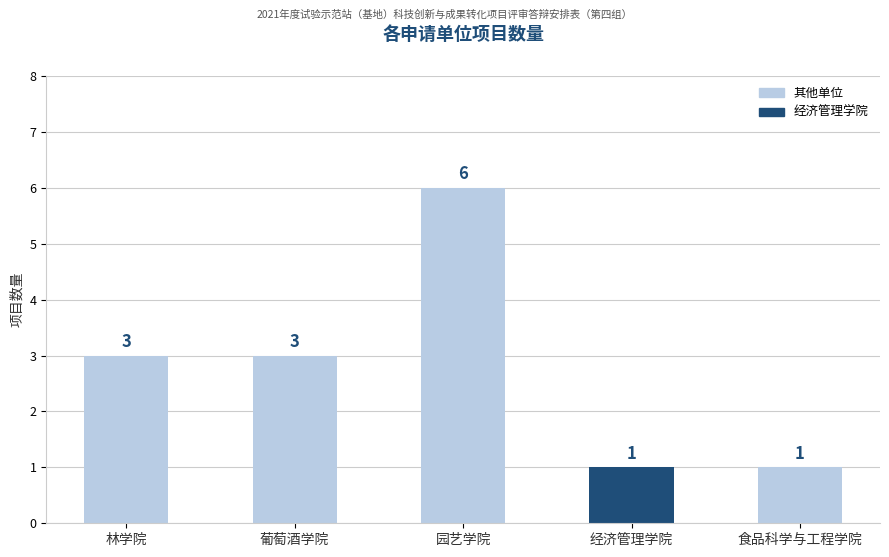

Are the bars horizontal?

No